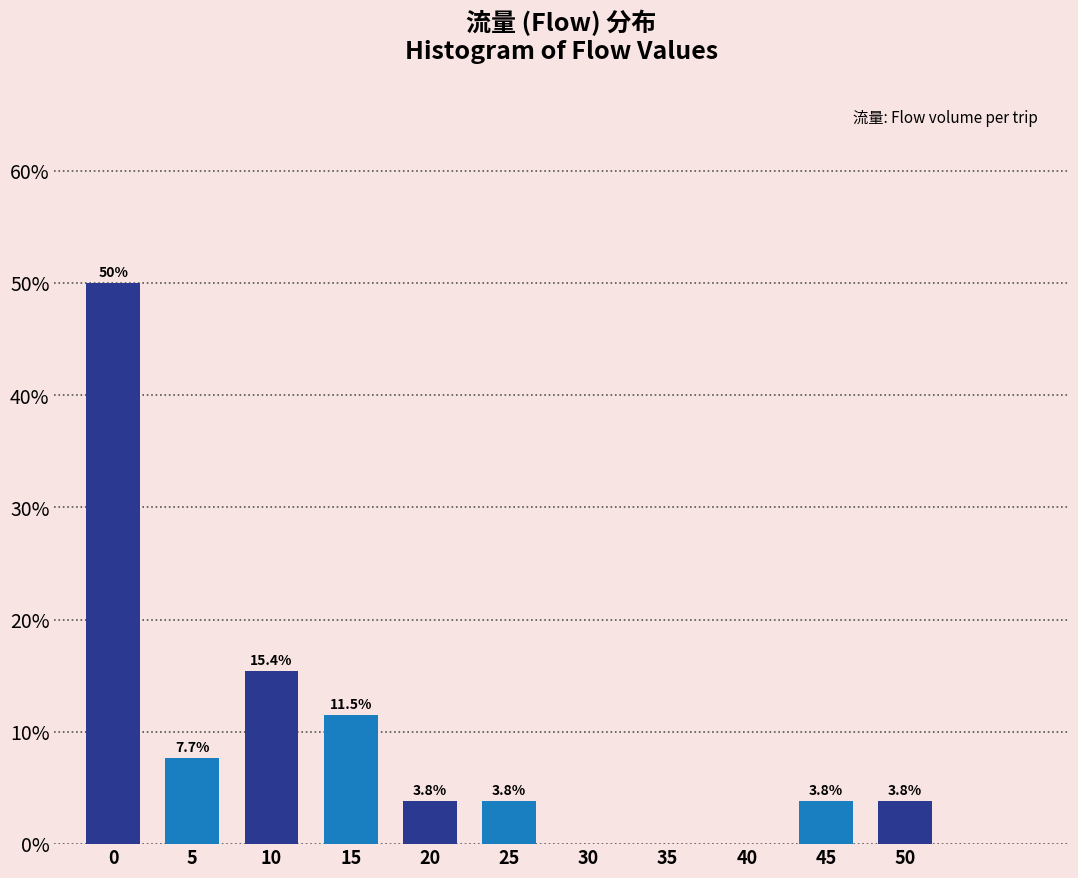

Reading left to right, extract all data points from this chart.

0=50.0	5=7.7	10=15.4	15=11.5	20=3.8	25=3.8	30=0.0	35=0.0	40=0.0	45=3.8	50=3.8